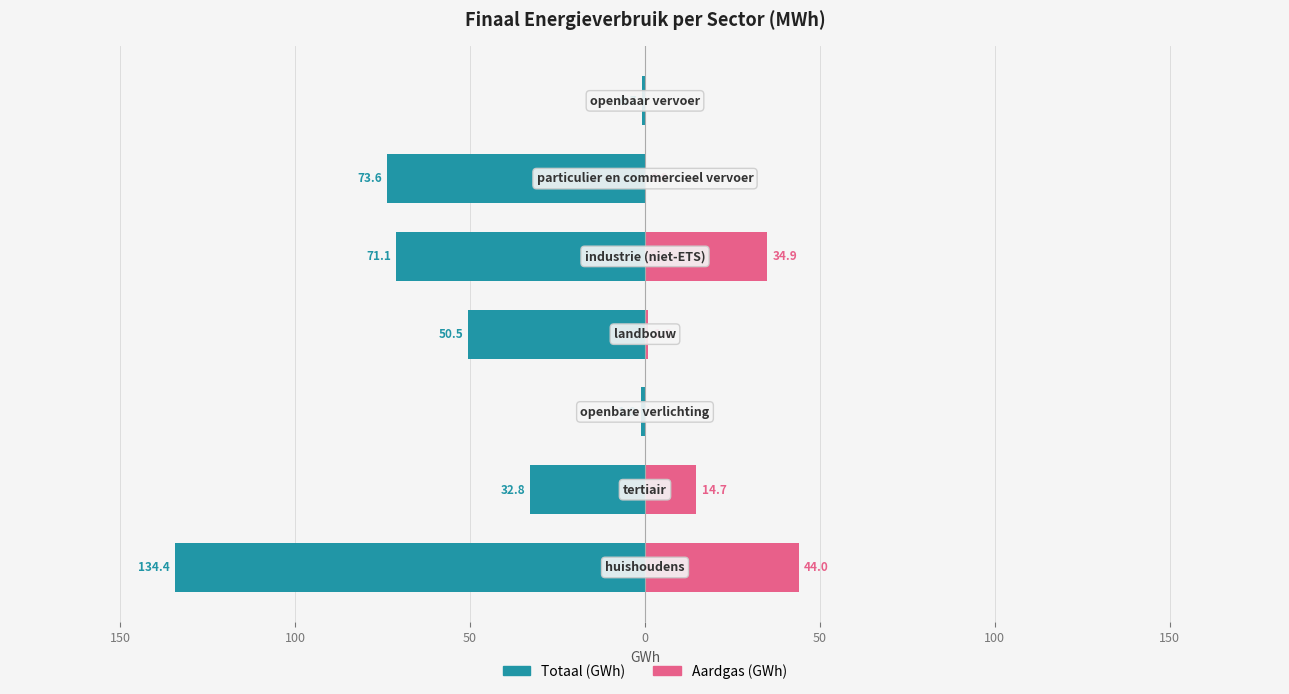

What is the difference between the second highest and second lowest values in the Totaal (GWh) series?

72.6